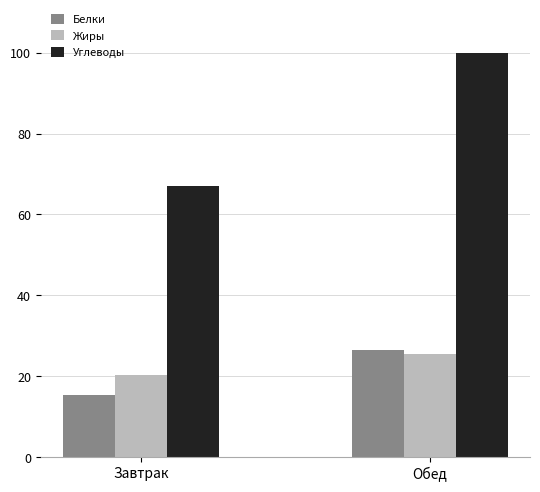

What is the label of the 2nd bar from the left?

Обед